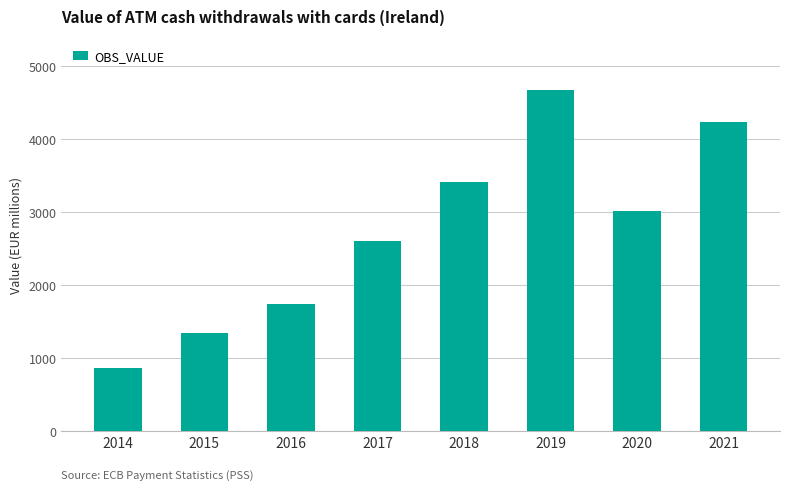

Which category has the highest value across all series?

2019